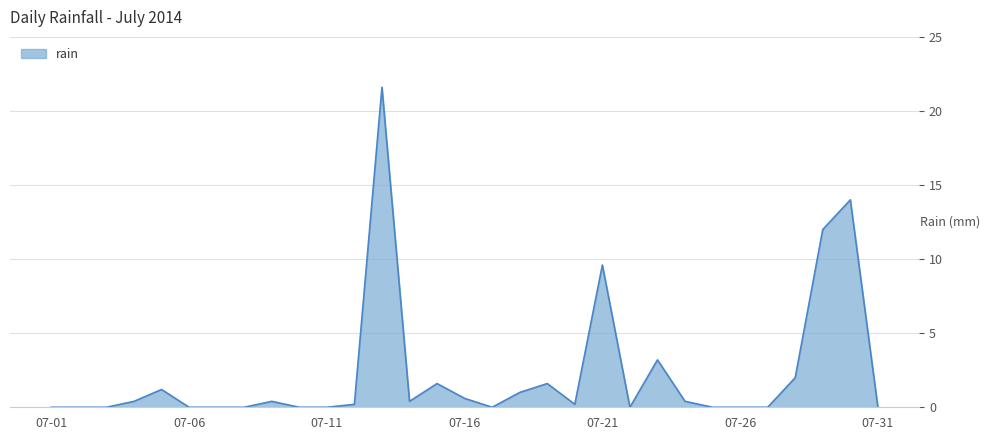

What is the difference between the maximum and minimum values?

21.6